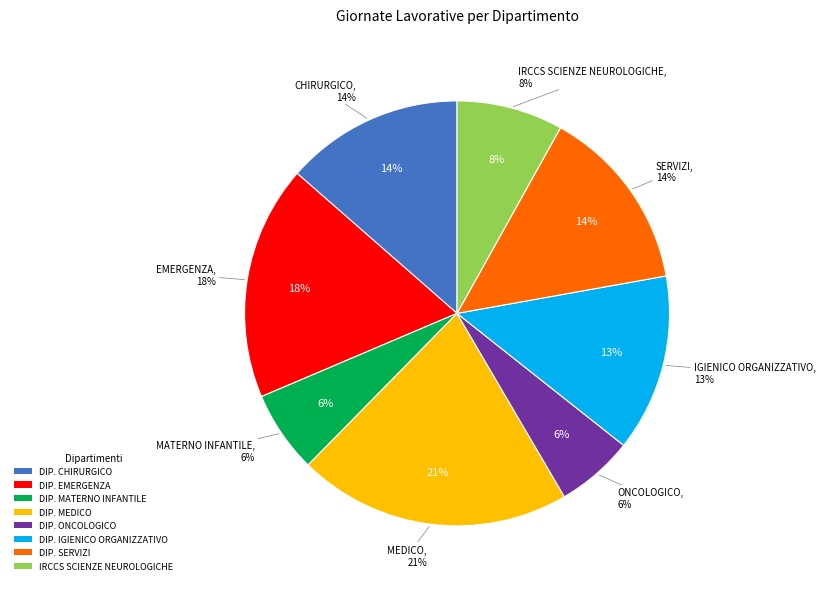

What is the ratio of the value at DIP. MEDICO to the value at IRCCS SCIENZE NEUROLOGICHE?

2.6